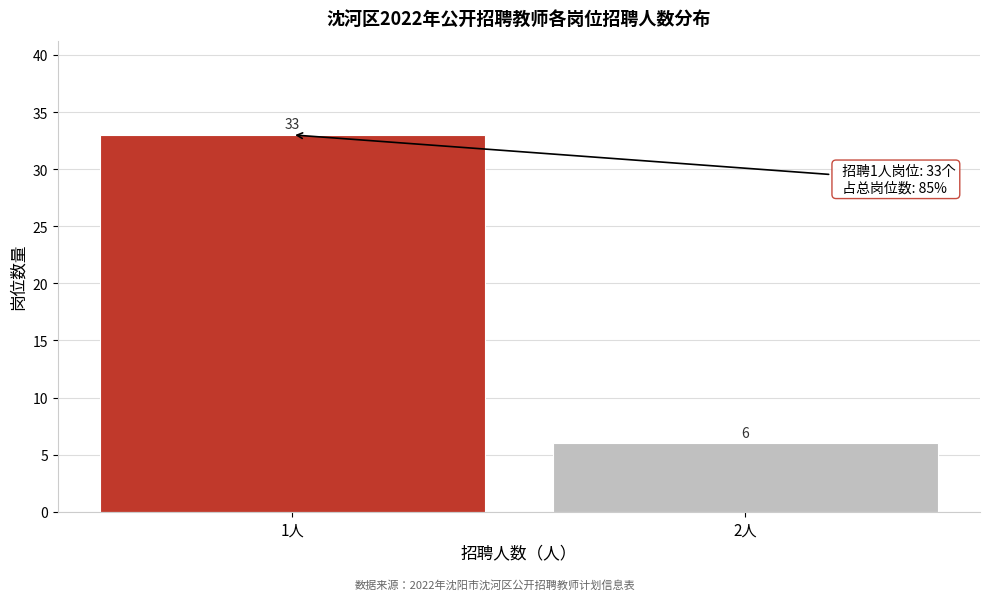

Reading right to left, transcribe all the data shown in this chart.

6	33